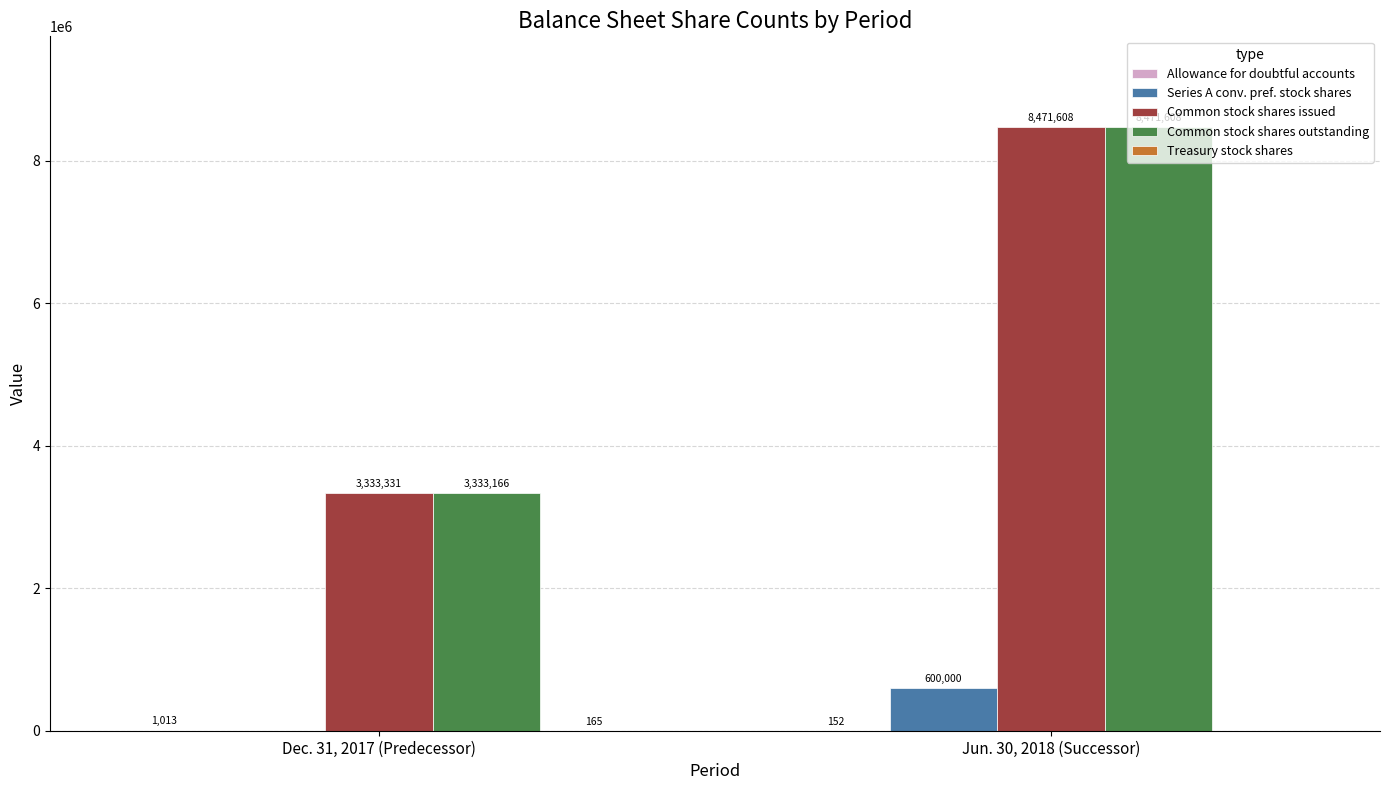

At which category does the chart reach its peak across all series?

Jun. 30, 2018 (Successor)